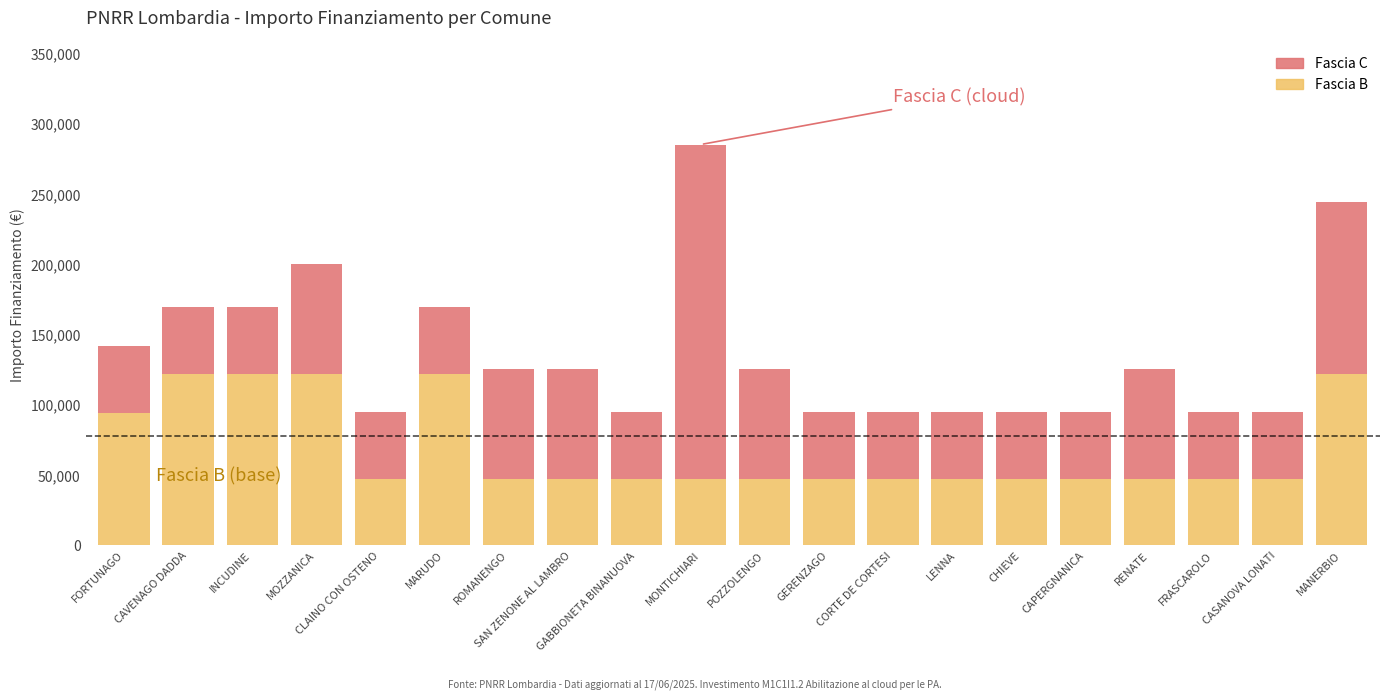

What is the minimum value for Fascia B?

47427